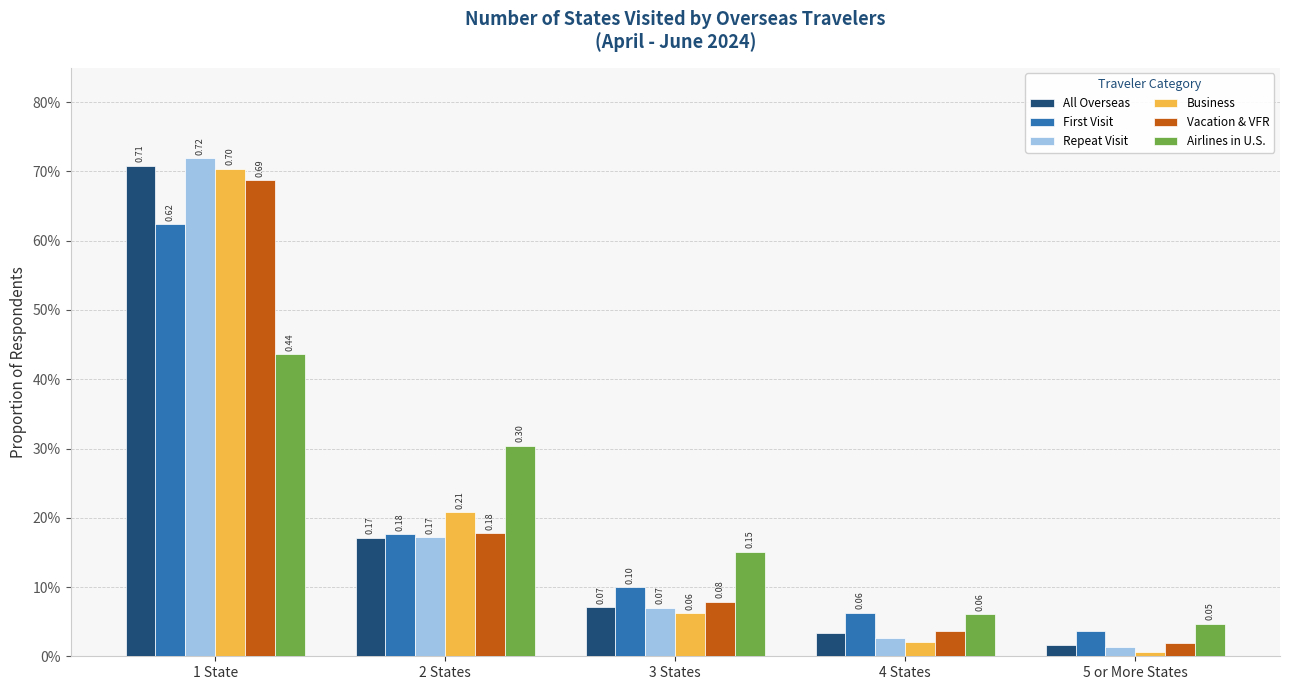

What is the label of the 1st bar from the right?

5 or More States